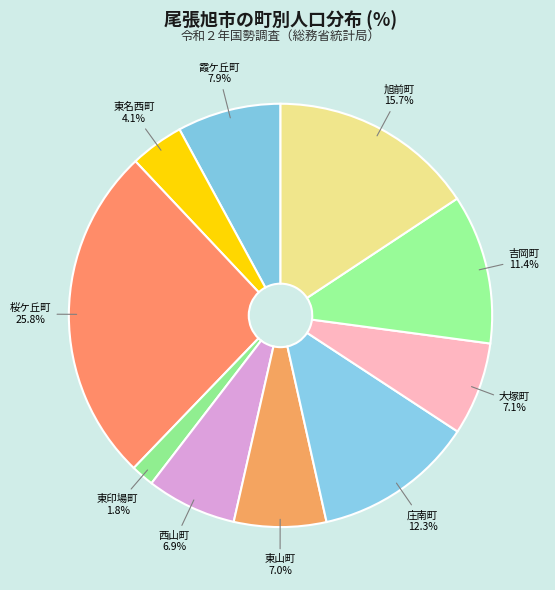

True or false: 東名西町 accounts for 4% of the total.

True